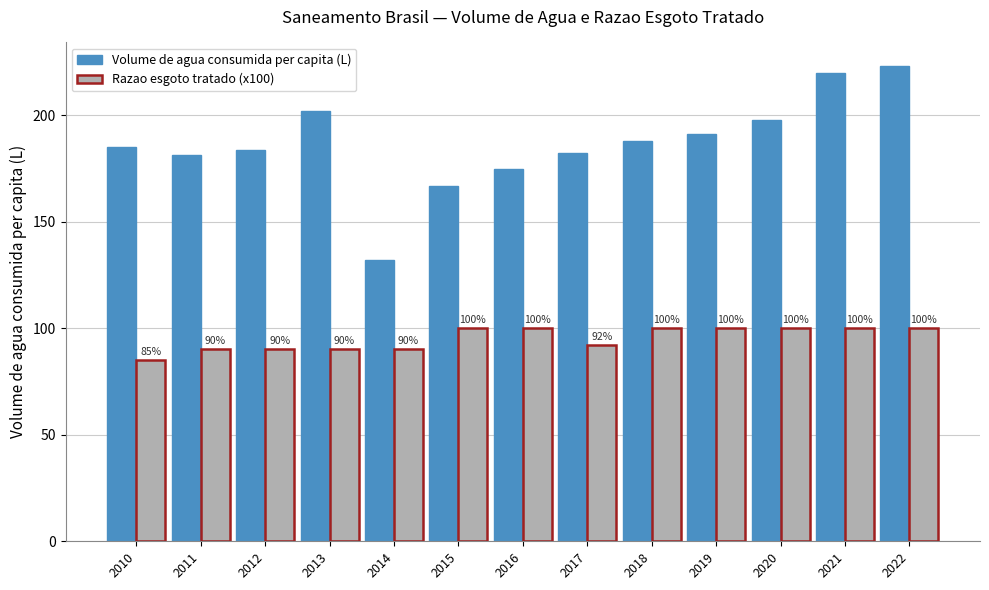

Which category has the lowest value across all series?

2010